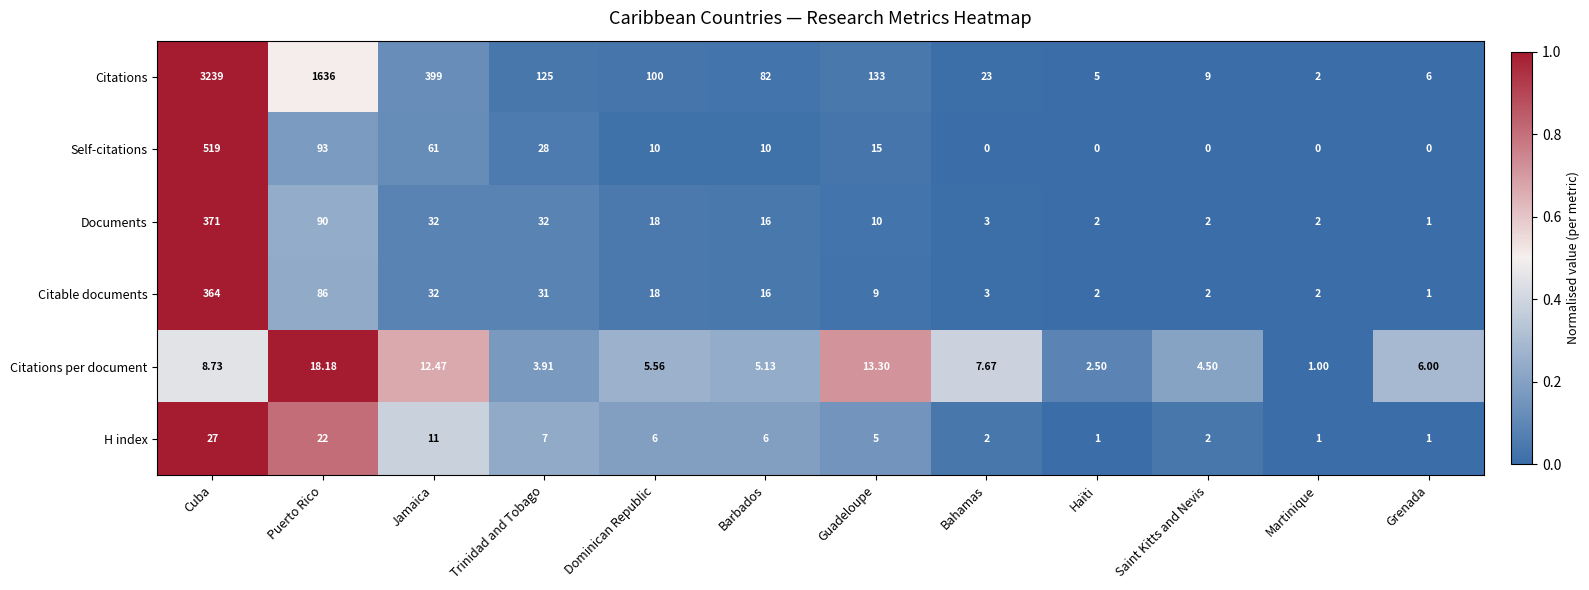

Which label corresponds to the largest value in the chart?

Cuba